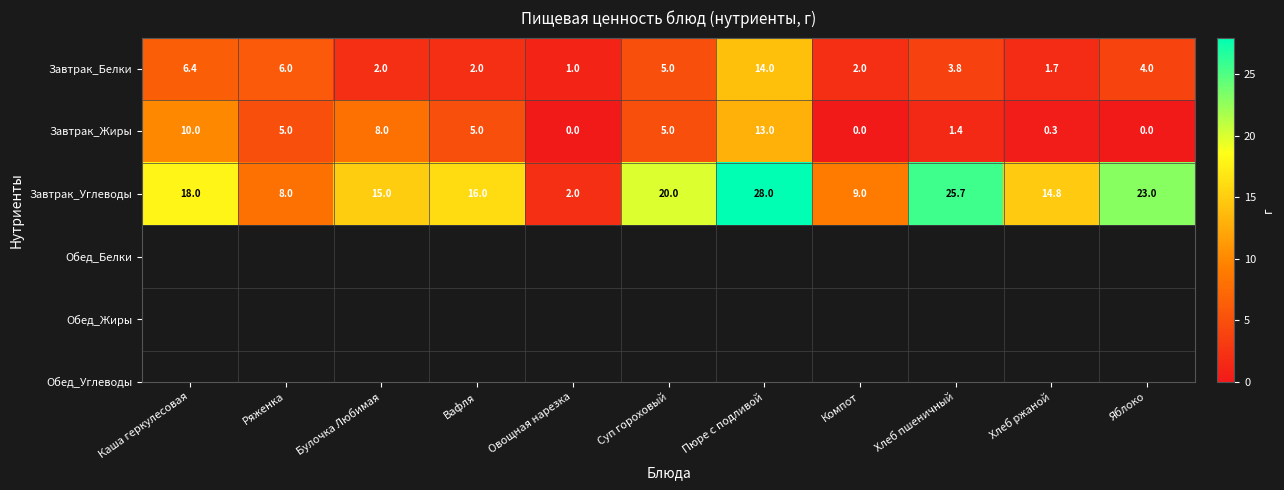

What is the total value across all series at Овощная нарезка?

3.0